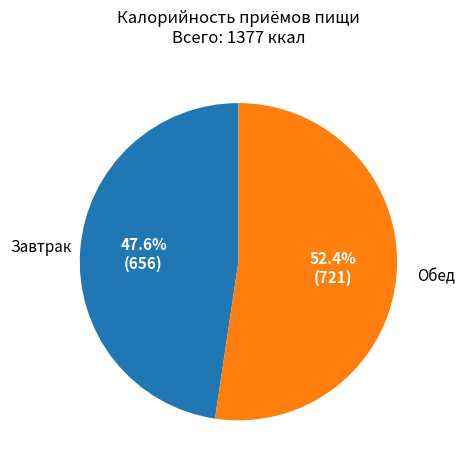

How many segments does this pie chart have?

2